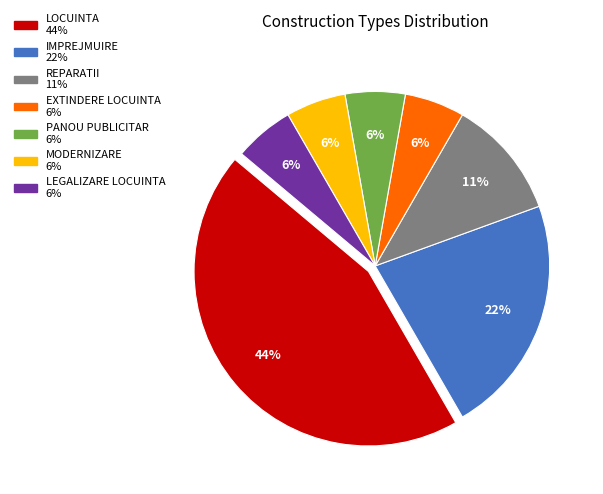

Which slice is the largest?

LOCUINTA